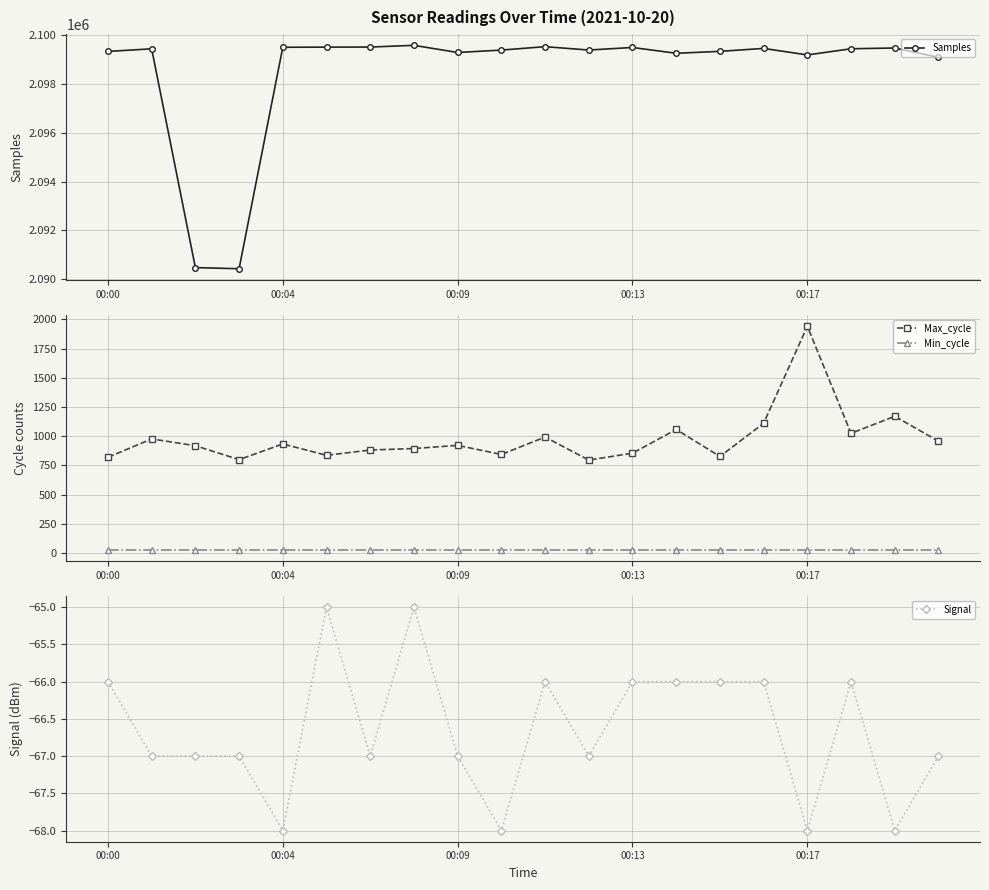

The Signal series shows -31 at 00:13. True or false?

False